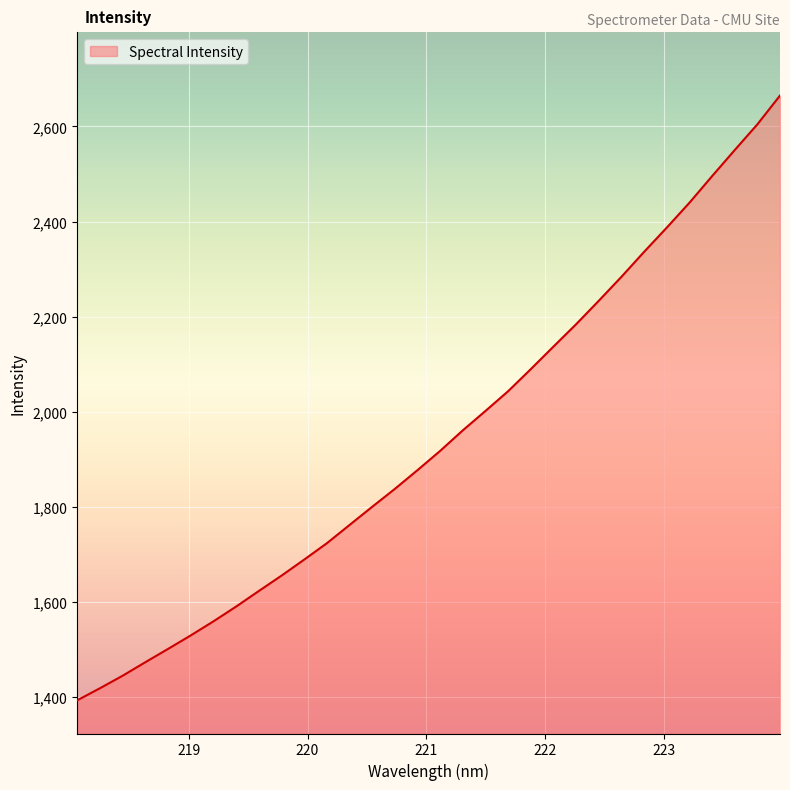

What is the difference between the maximum and minimum values?

1271.2